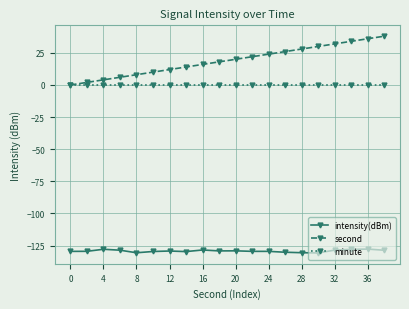

What is the maximum value shown in the chart?

38.0